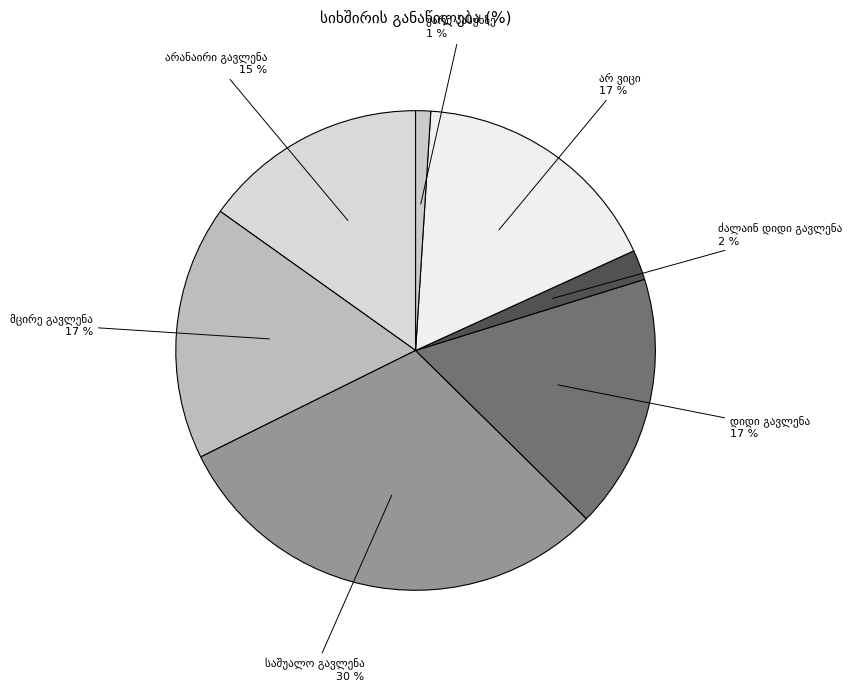

What is the total percentage of არანაირი გავლენა and არ ვიცი?

32.3%